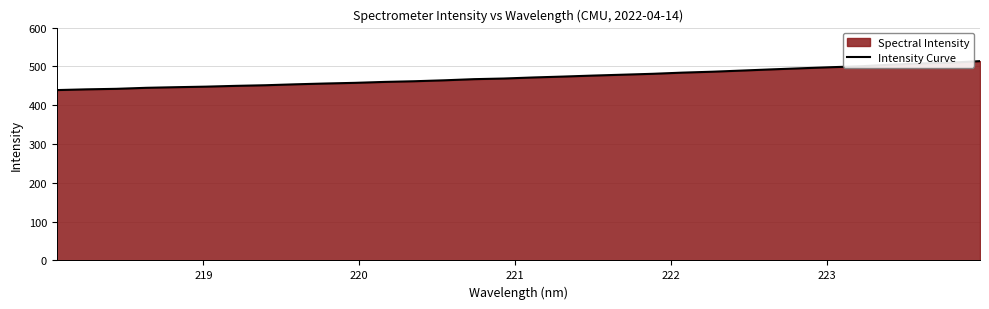

How many lines are shown in the chart?

1